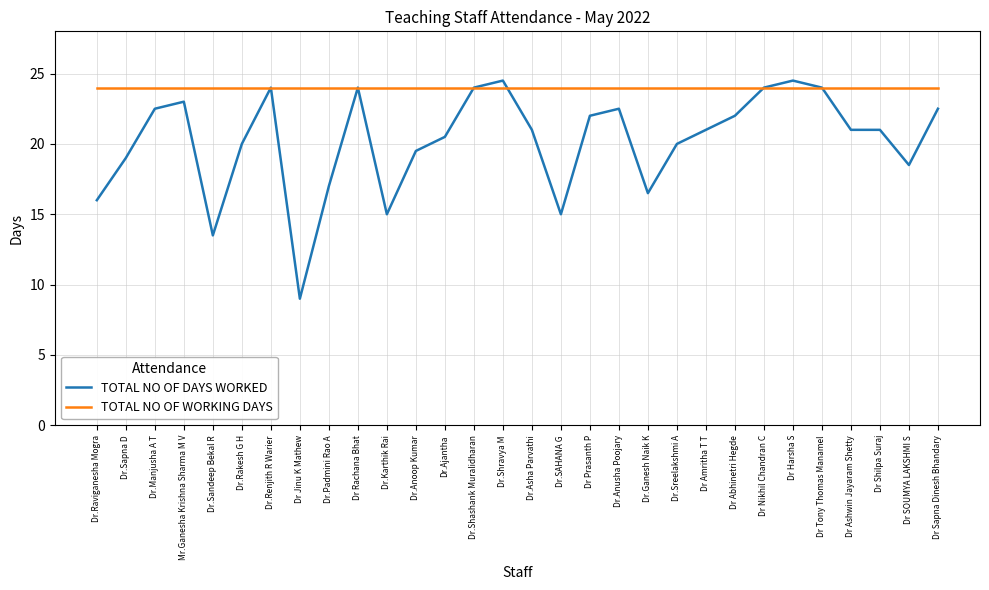

Does the chart have visible grid lines?

Yes